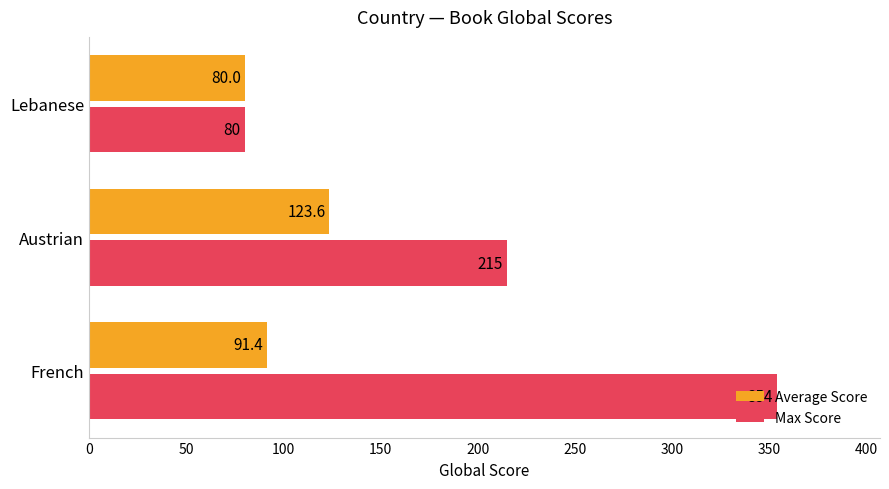

What is the sum of all Average Score values?

295.0